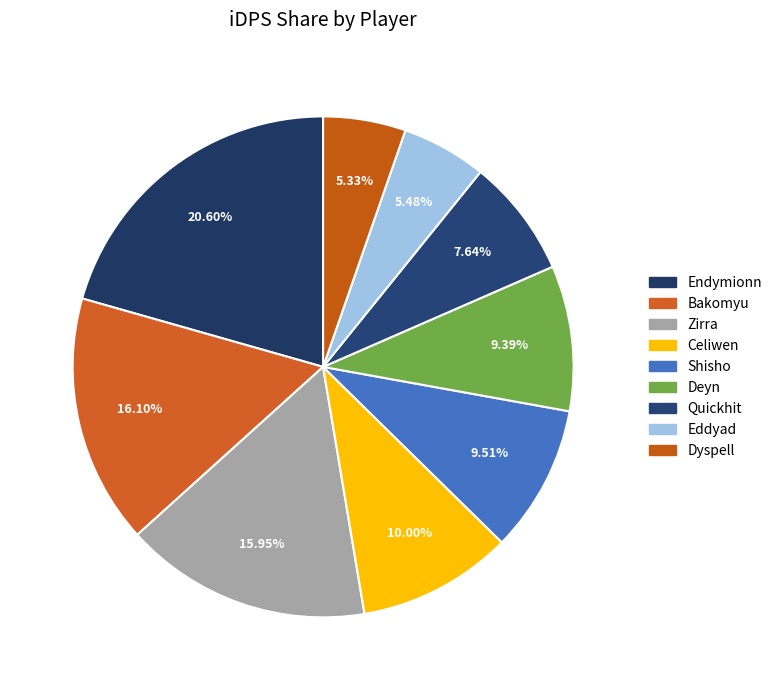

Count the number of slices in the pie.

9